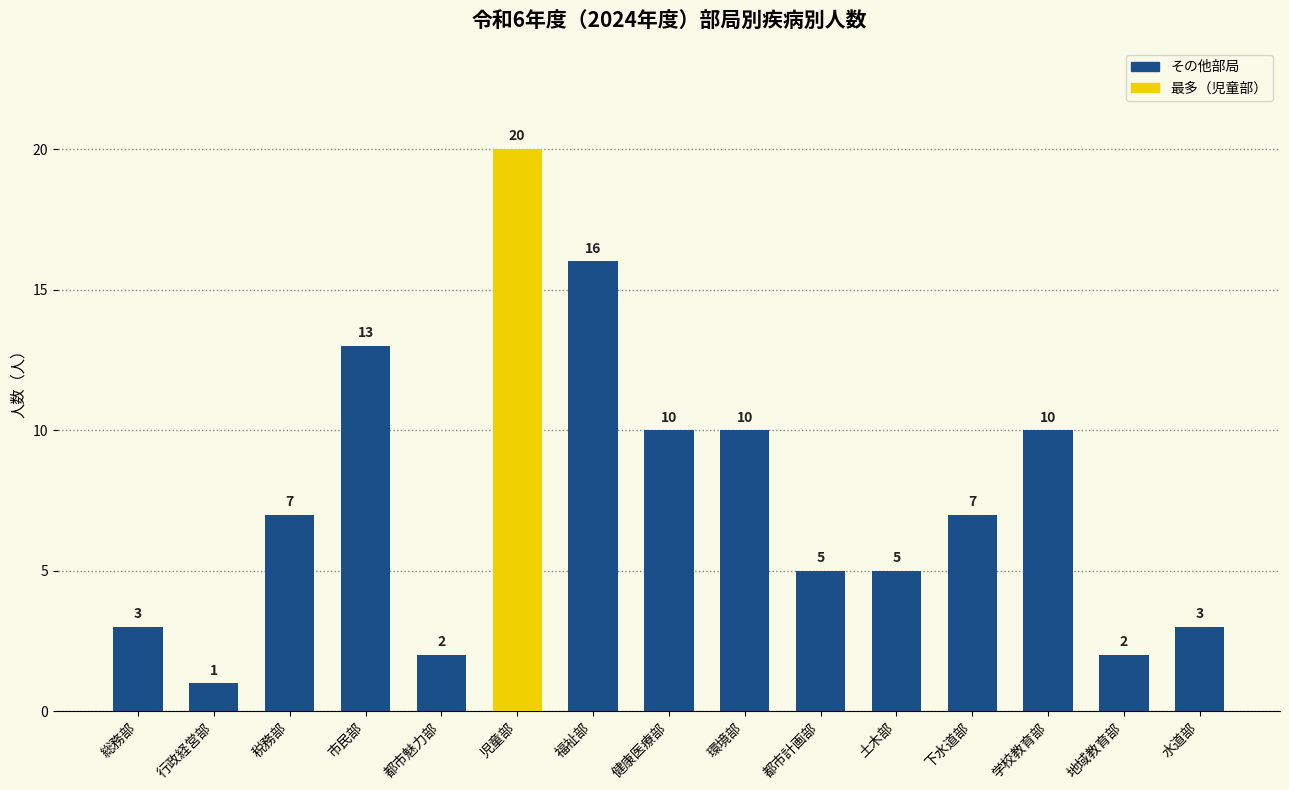

How many values are below 7?

7